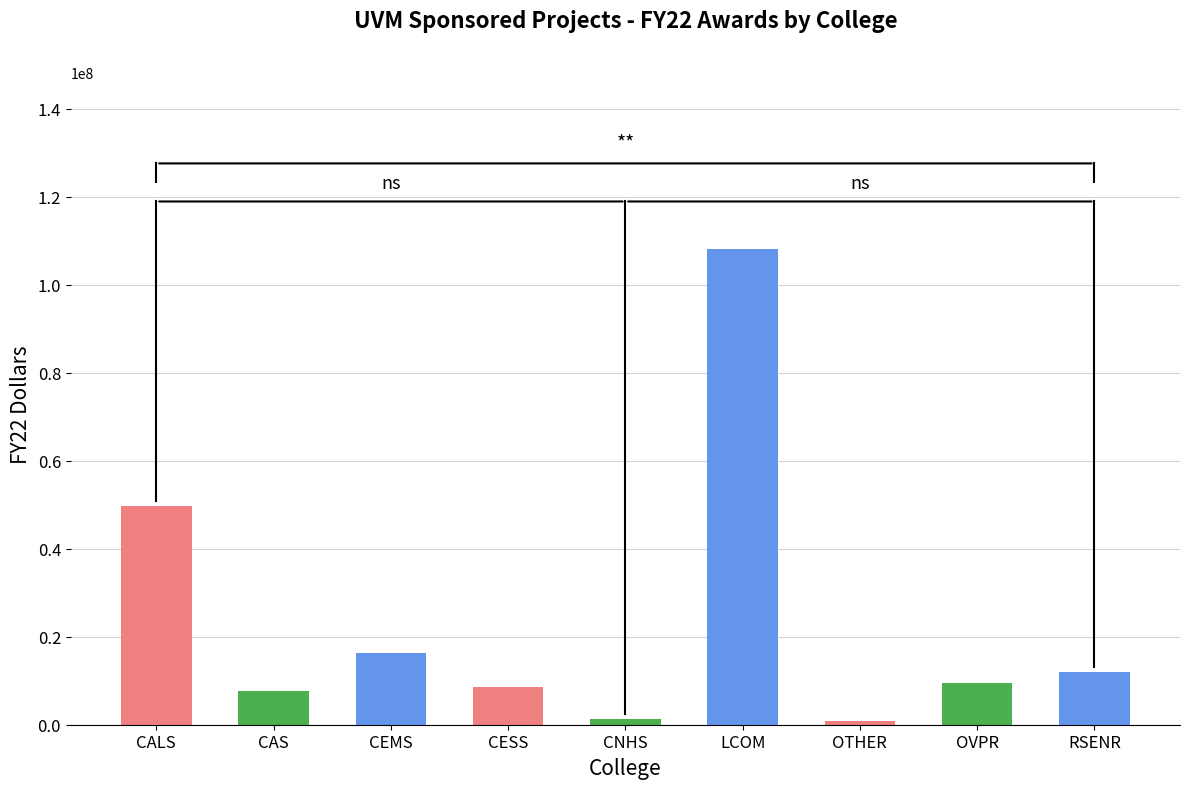

Between LCOM and OVPR, which is larger?

LCOM